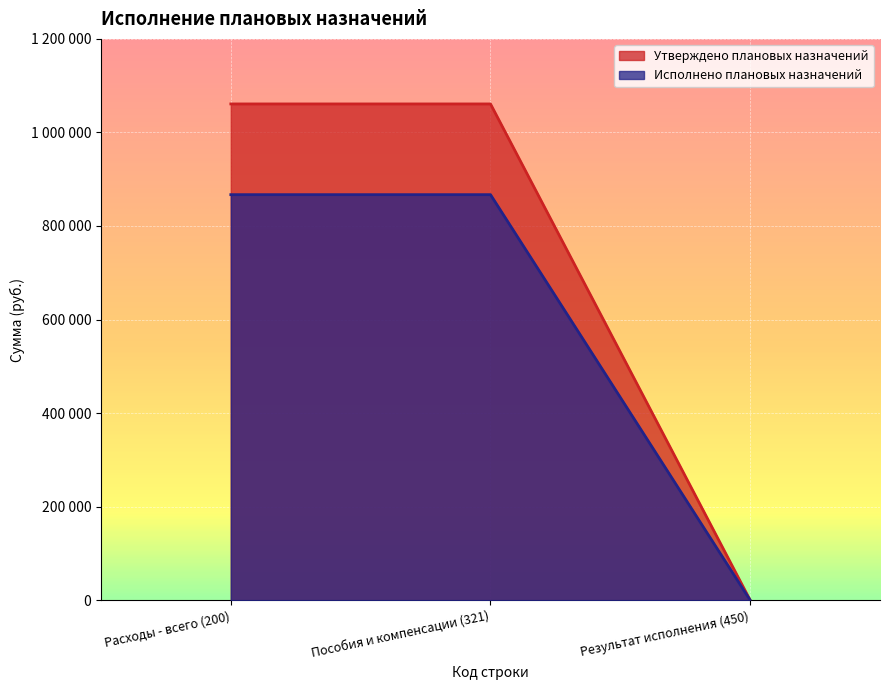

How many Утверждено плановых назначений values are between 0 and 1060931?

3